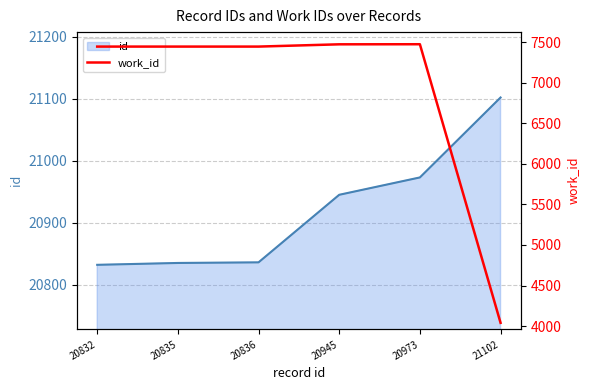

Which label corresponds to the smallest value in the chart?

21102